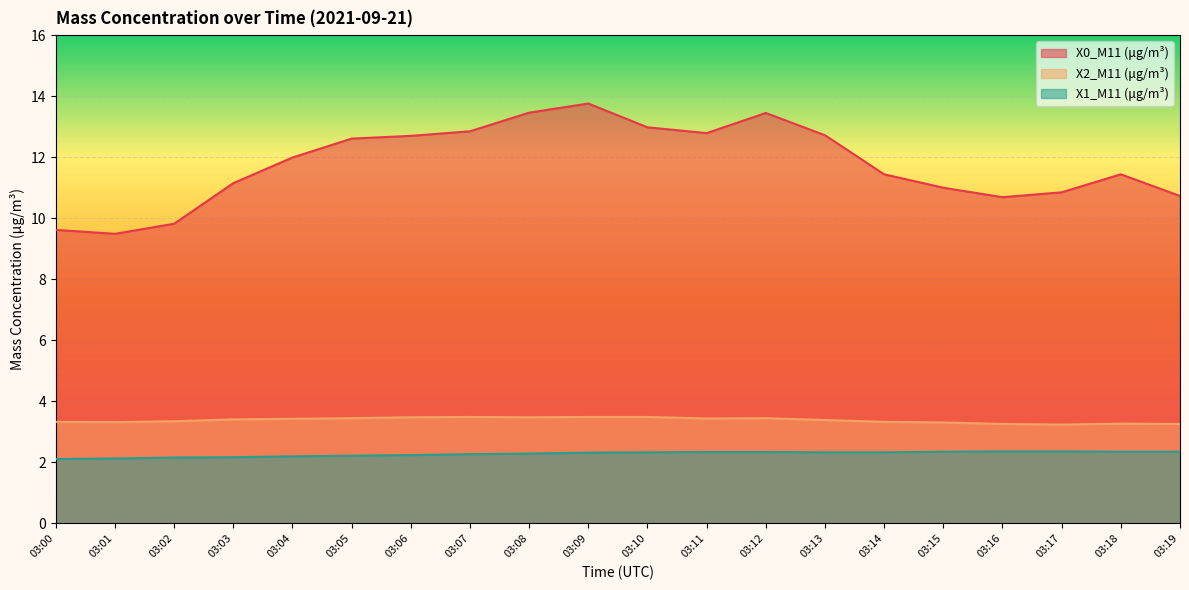

At which label does X0_M11 (μg/m³) reach its peak?

03:09